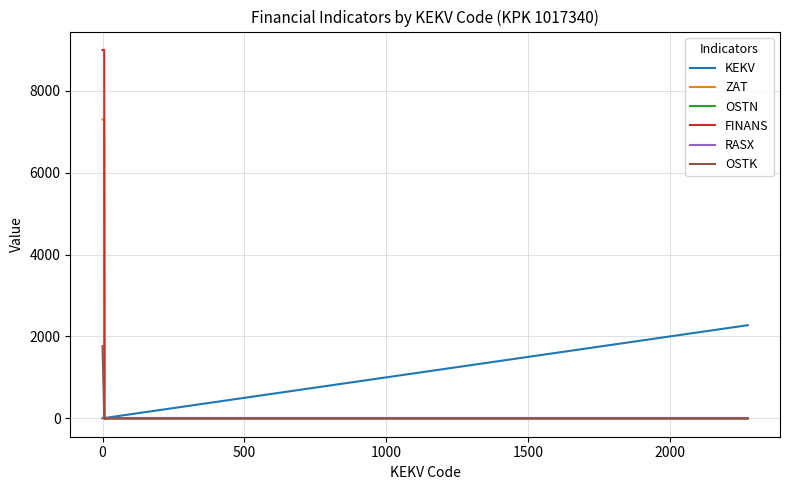

True or false: ZAT and FINANS intersect in this chart.

False